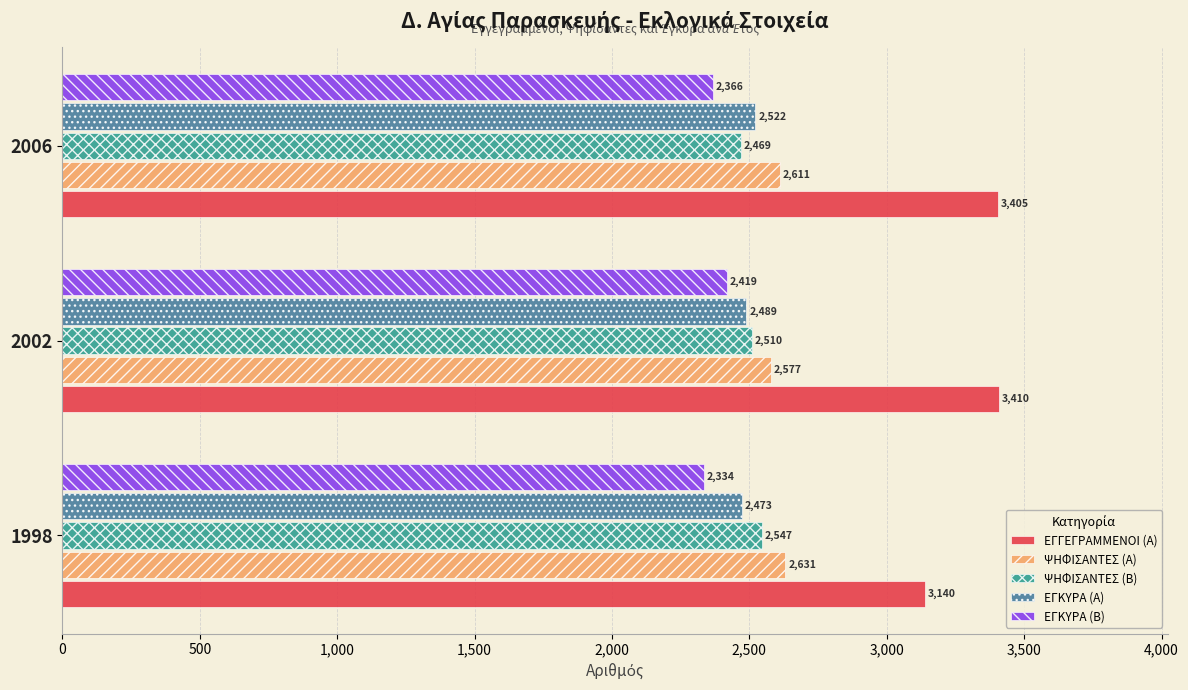

List the series in order of their peak value, lowest first.

ΕΓΚΥΡΑ (Β), ΕΓΚΥΡΑ (Α), ΨΗΦΙΣΑΝΤΕΣ (Β), ΨΗΦΙΣΑΝΤΕΣ (Α), ΕΓΓΕΓΡΑΜΜΕΝΟΙ (Α)